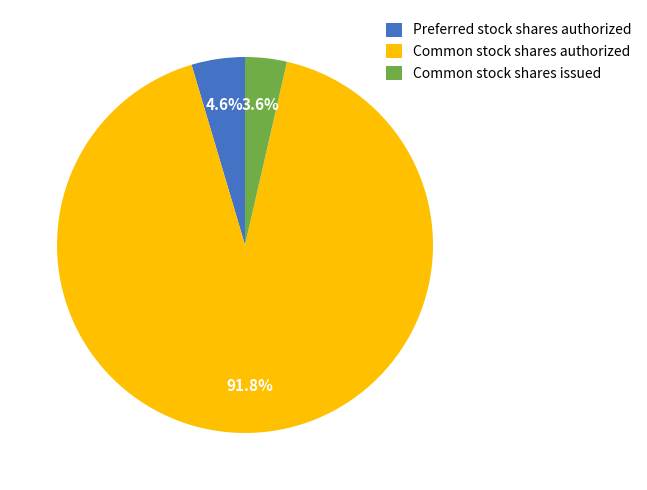

Is Preferred stock shares authorized the majority of the pie?

No